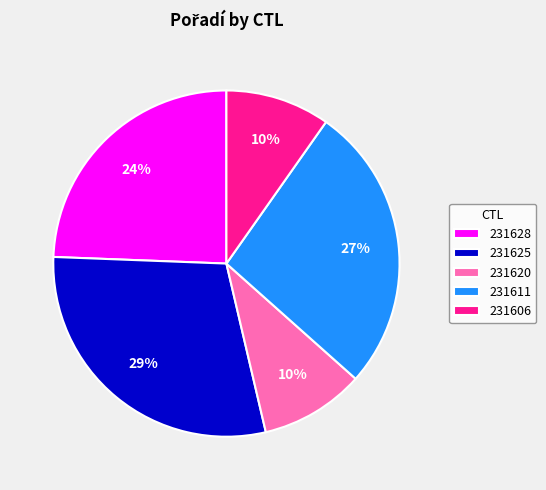

To the nearest percent, what is the average slice percentage?

20%